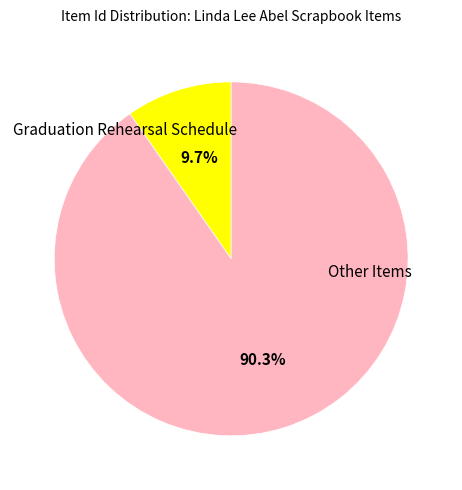

Is there any slice that represents more than half of the pie?

Yes